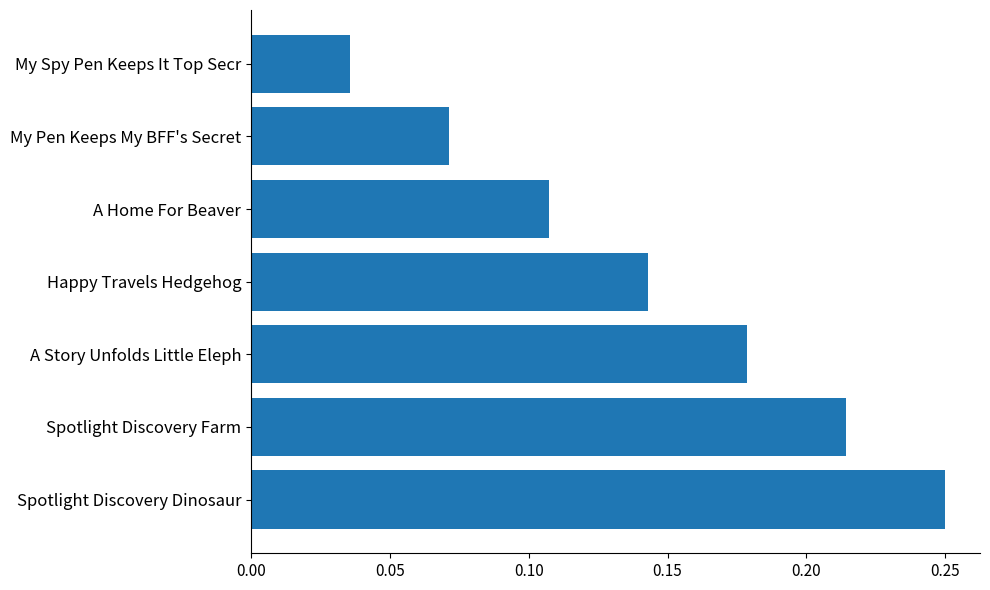

True or false: the data shows 0.1 at My Spy Pen Keeps It Top Secr.

False